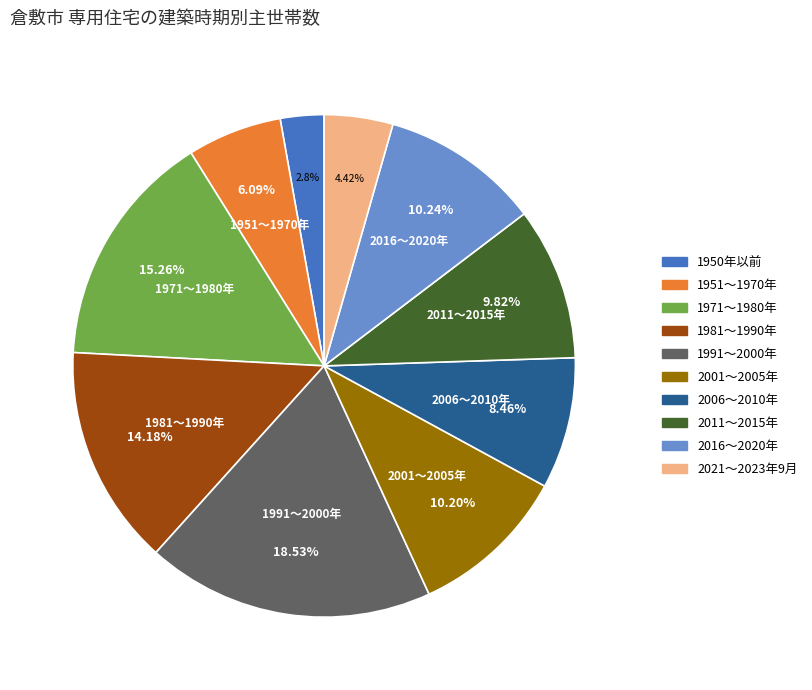

Does any single category account for the majority?

No